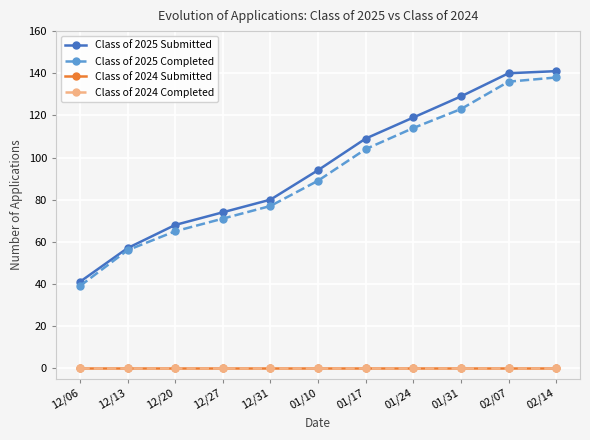

True or false: Class of 2025 Completed has a value of 55 at 12/06.

False